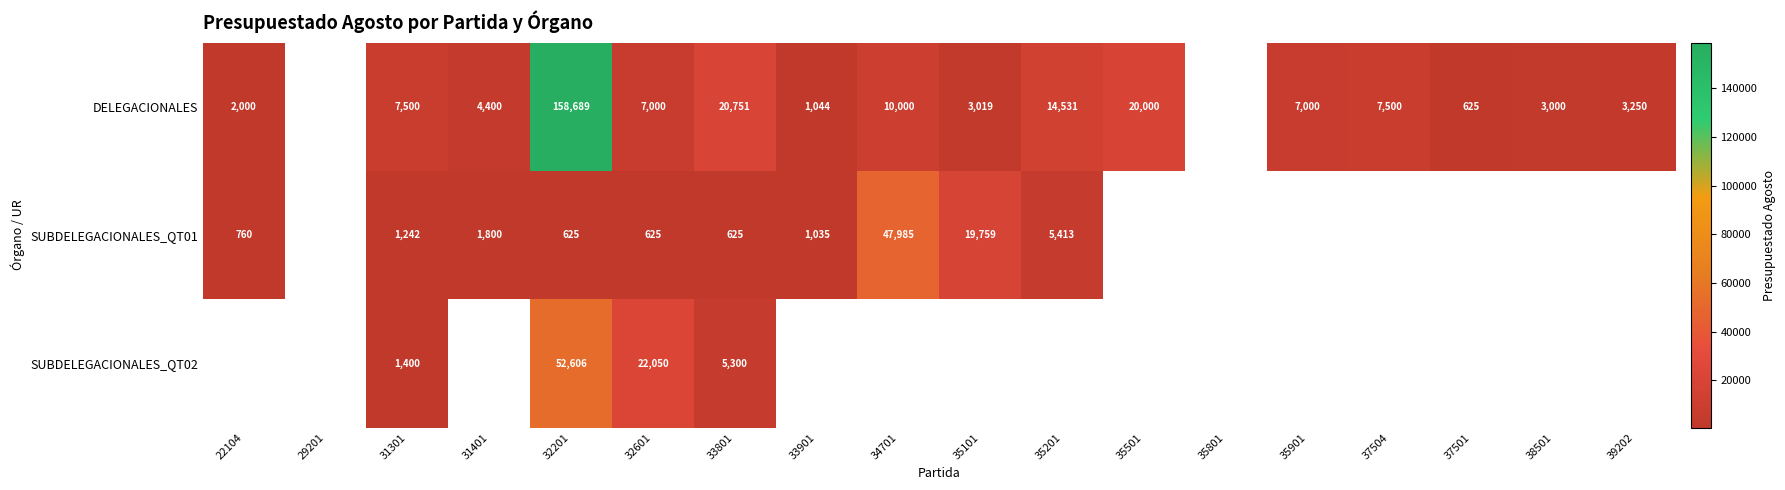

How many data points does each series have?

18